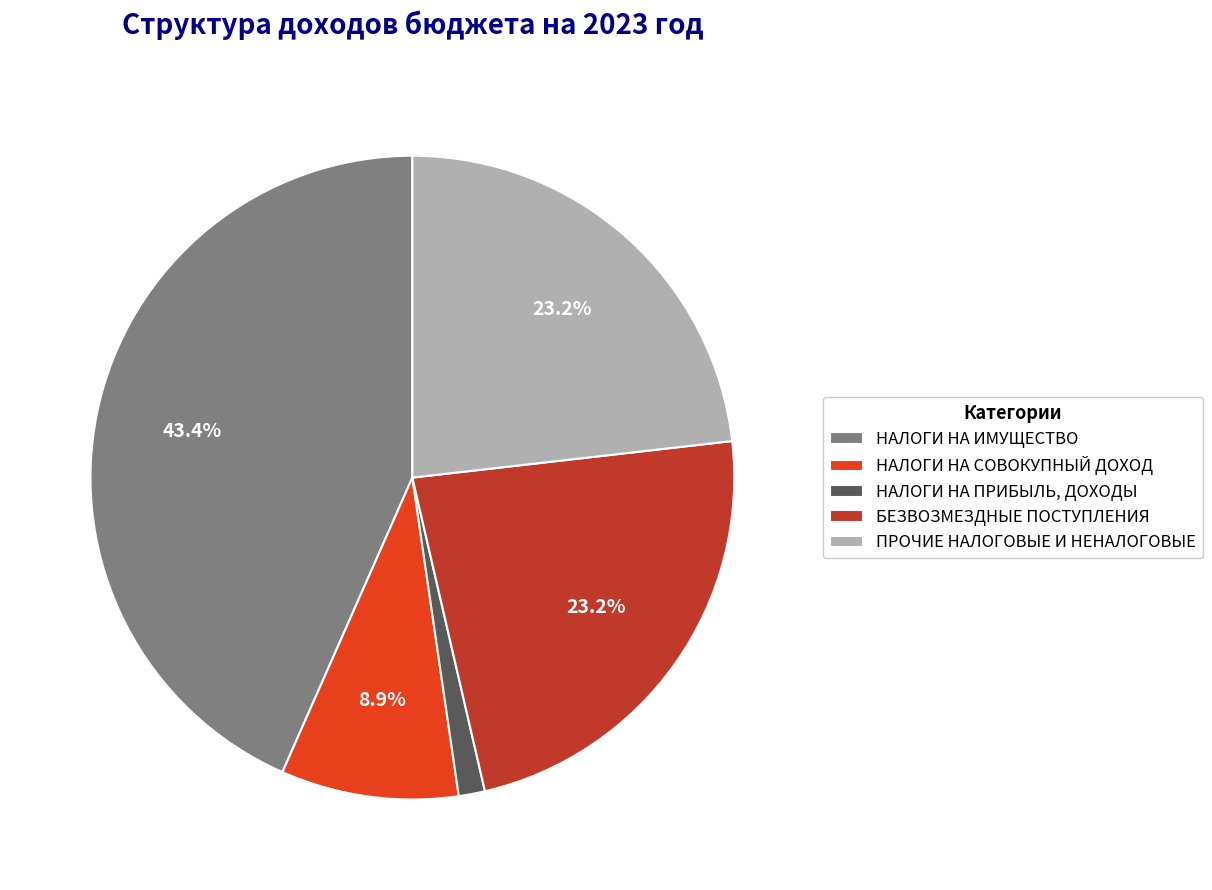

The ПРОЧИЕ slice represents 33% of the pie. True or false?

False